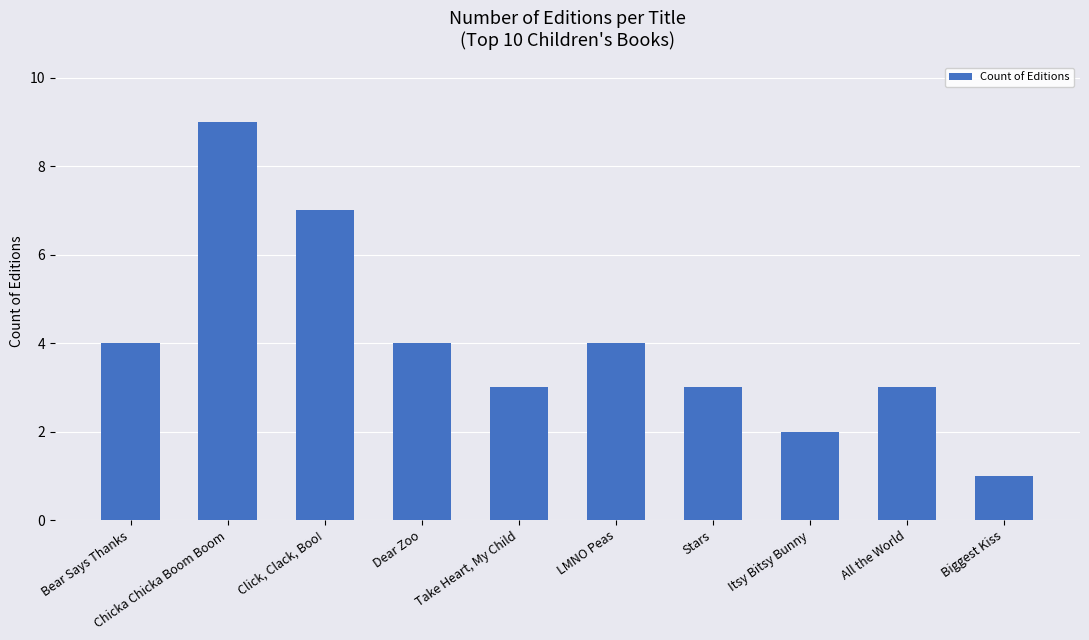

What is the smallest value displayed?

1